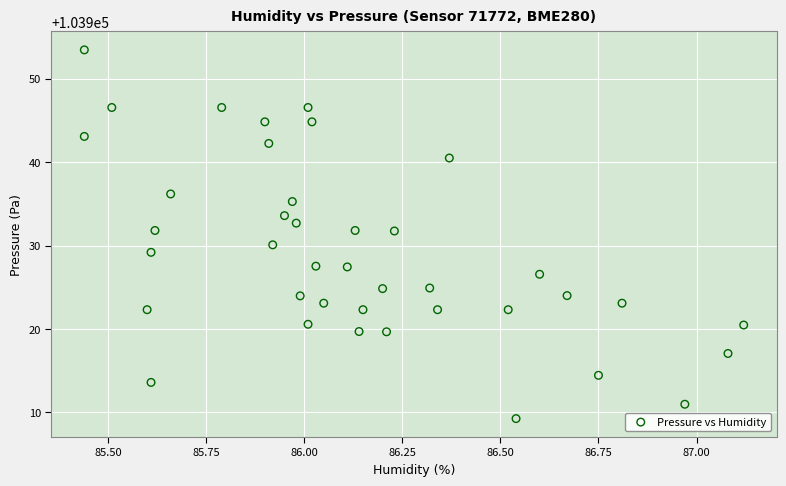

What is the range of X values (max minus min)?

1.7